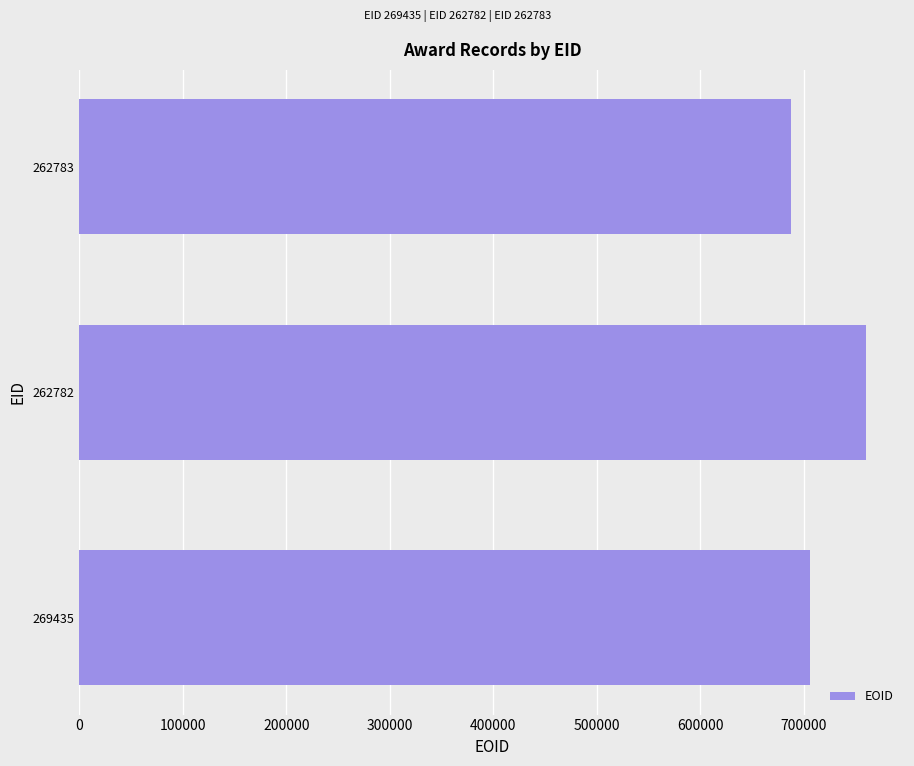

Is it true that the value at 262783 is 688248?

True